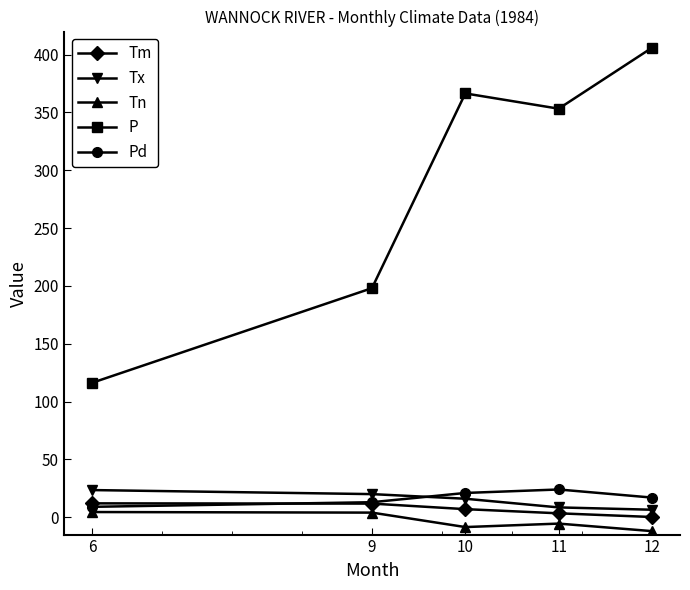

True or false: Tx has a value of 6.7 at 9.

False